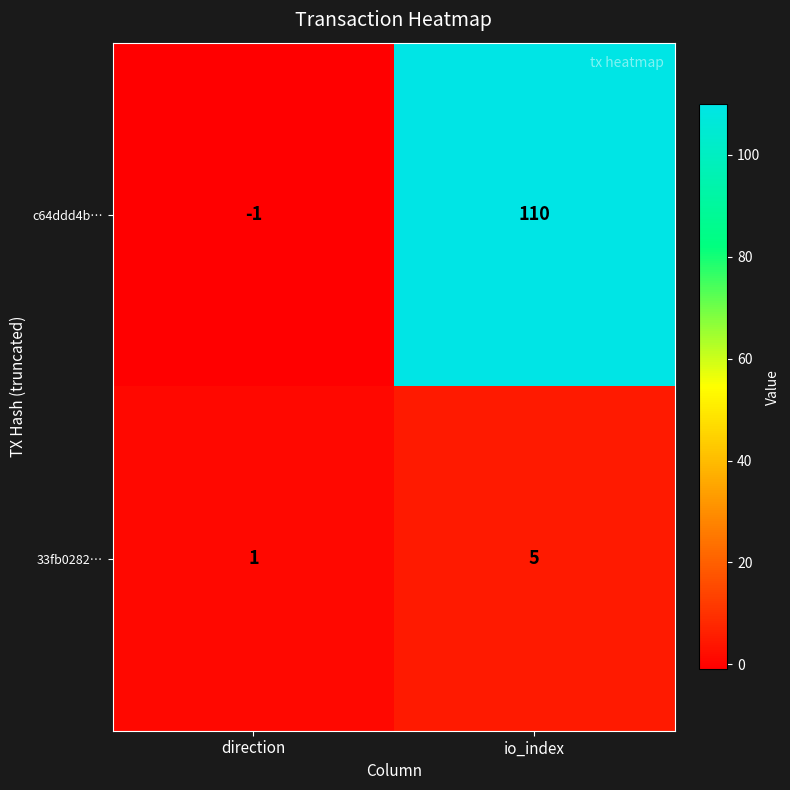

Which series has the widest spread of values?

c64ddd4b…